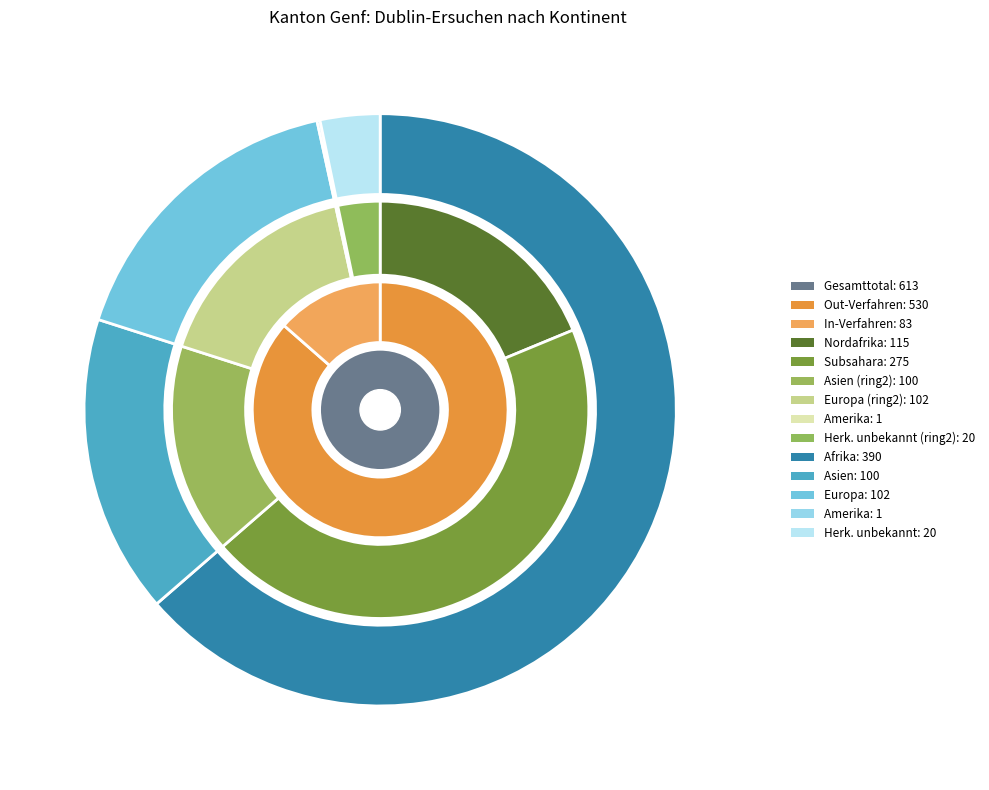

Which has a higher value, Amerika or Herkunft unbekannt?

Herkunft unbekannt